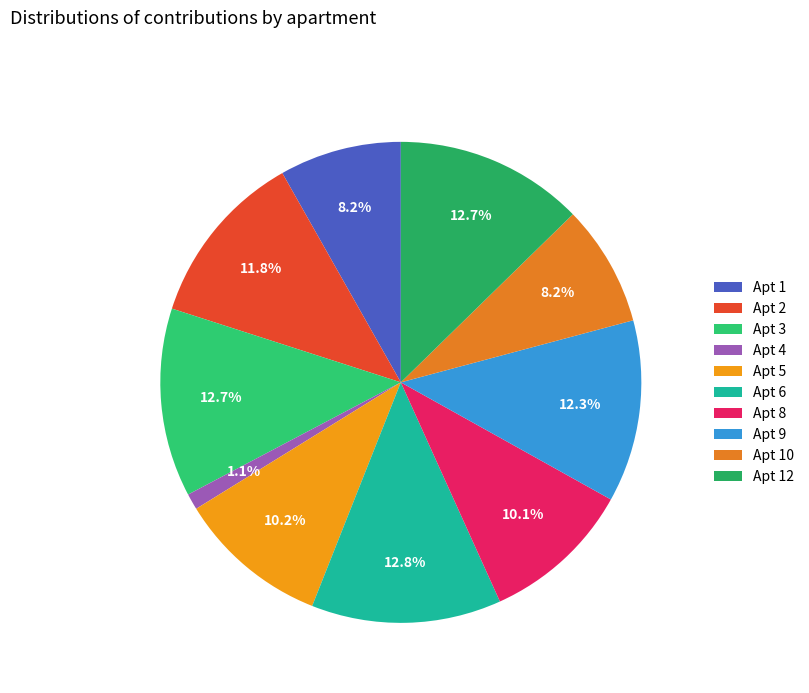

Count the number of slices in the pie.

10